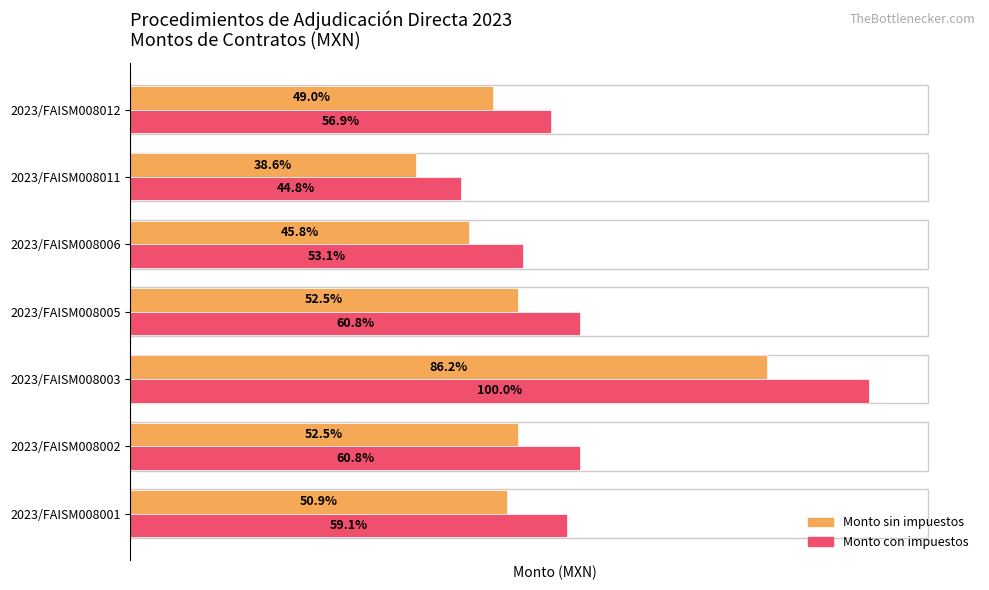

What is the sum of all Monto con impuestos values?

6043961.1